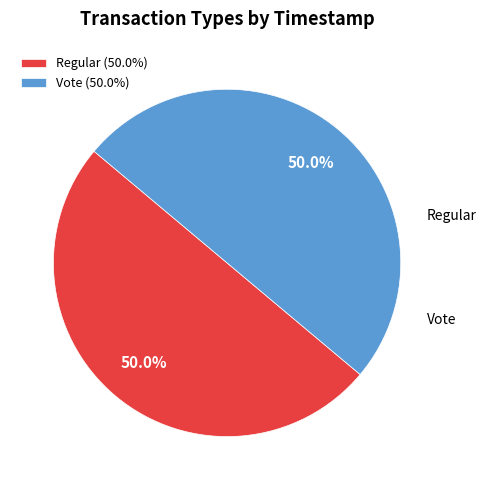

Combined, do Regular and Vote account for over 50%?

Yes